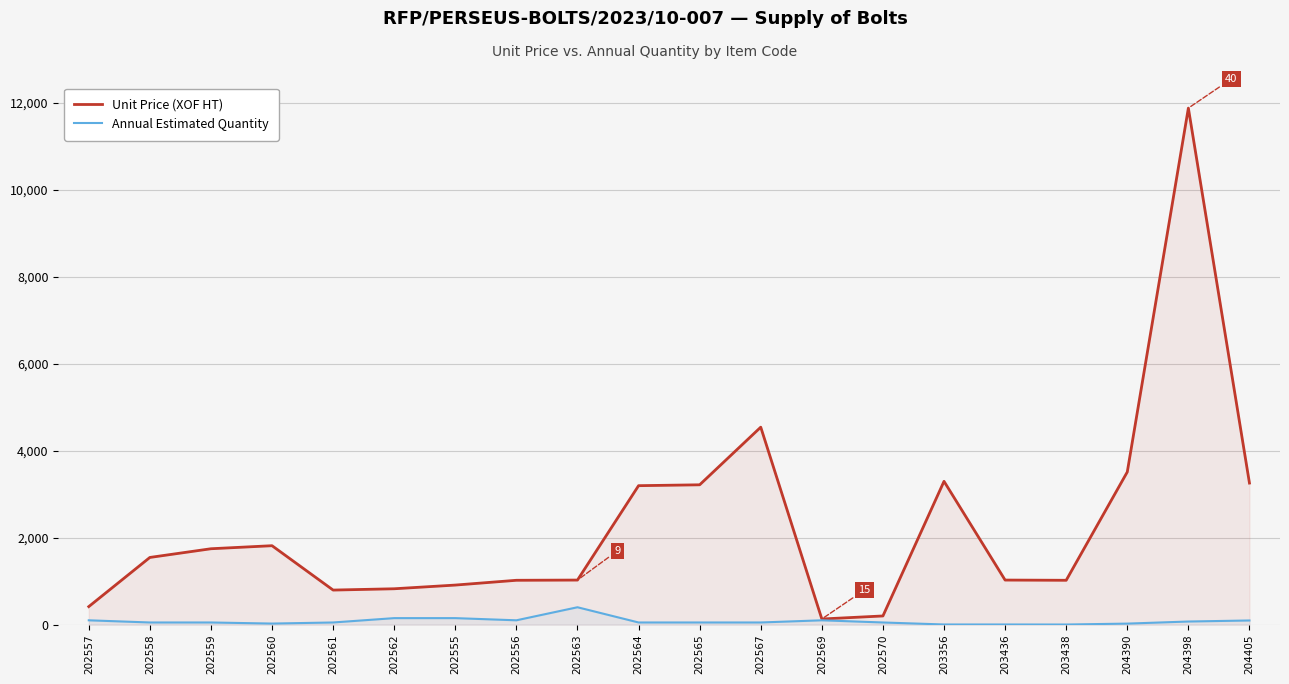

How many lines are shown in the chart?

2